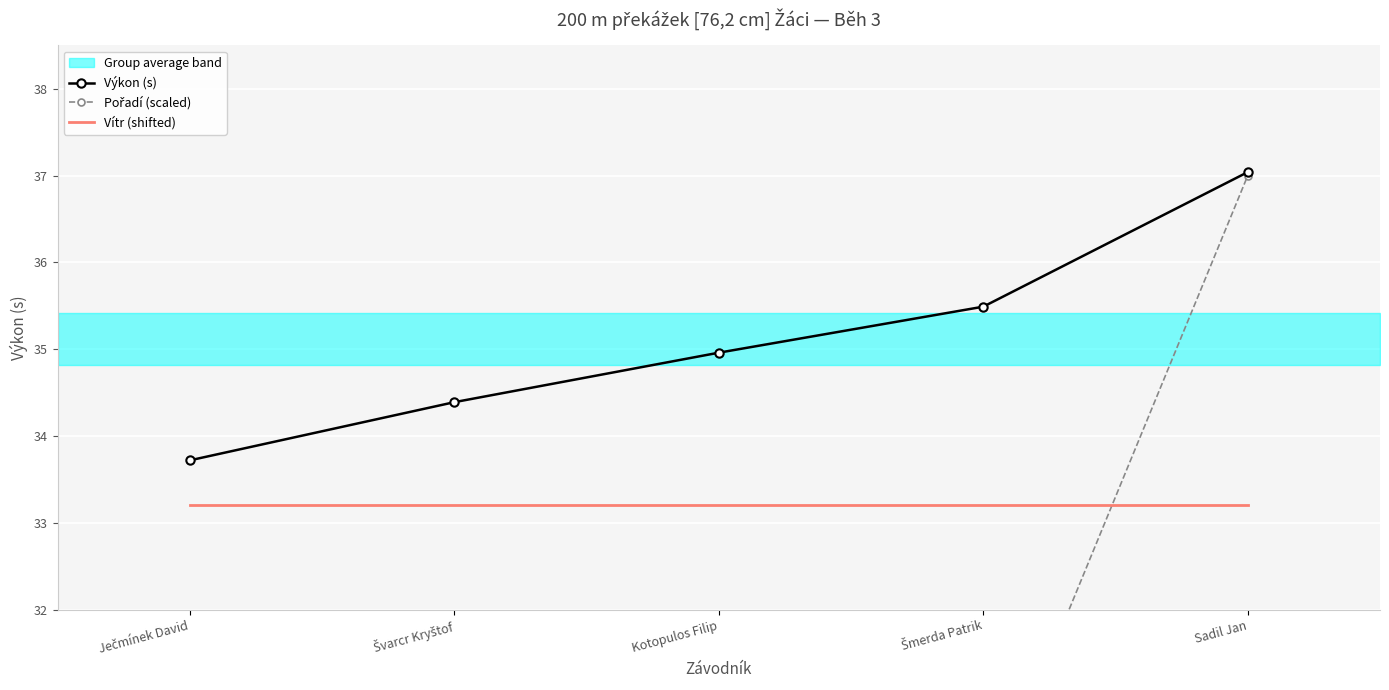

Is this an area chart (filled region under the line)?

No